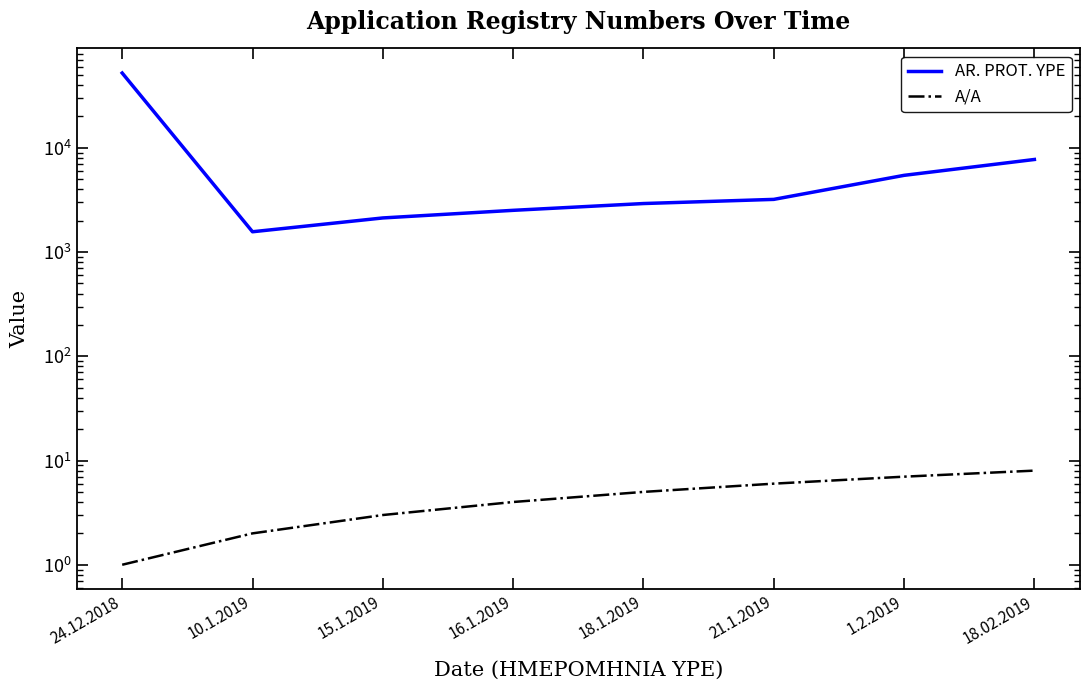

What position from the left is 1.2.2019?

7